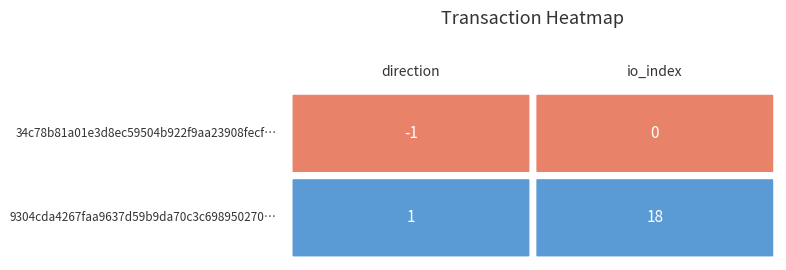

True or false: 9304cda4267faa9637d59b9da70c3c698950270 has a value of 8 at io_index.

False